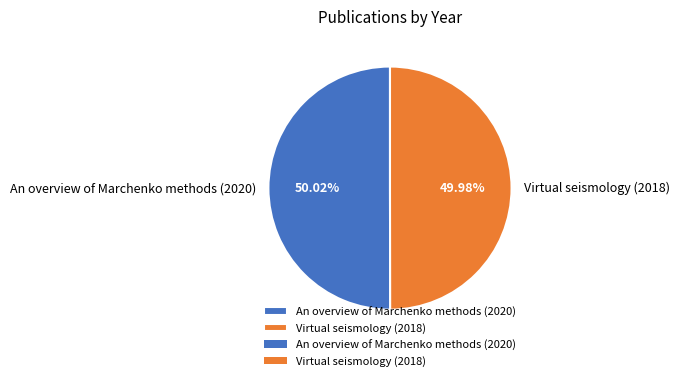

Do An overview of Marchenko methods (2020) and Virtual seismology (2018) together represent more than half of the pie?

Yes